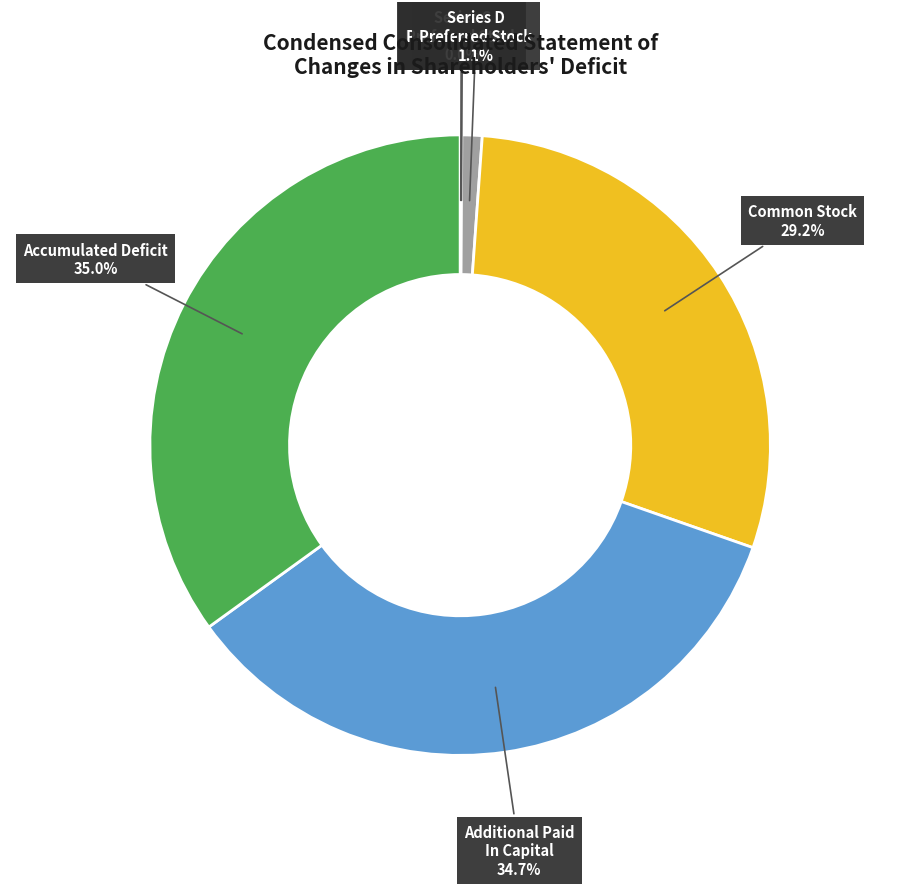

What portion of the pie excludes Additional Paid In Capital?

65.3%